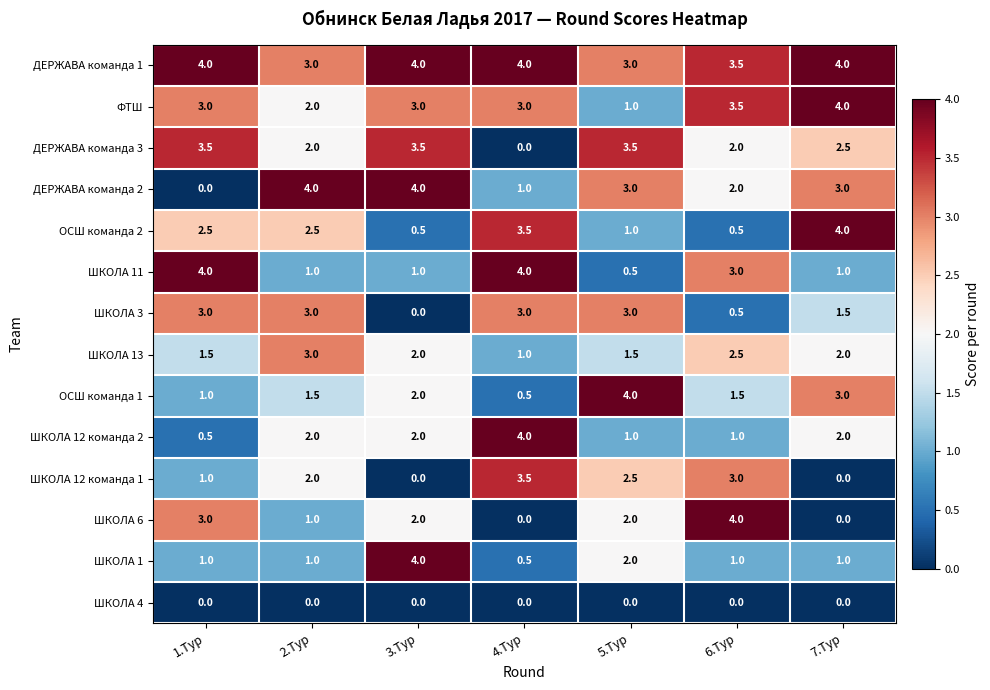

Which series has the largest total across all categories?

ДЕРЖАВА команда 1